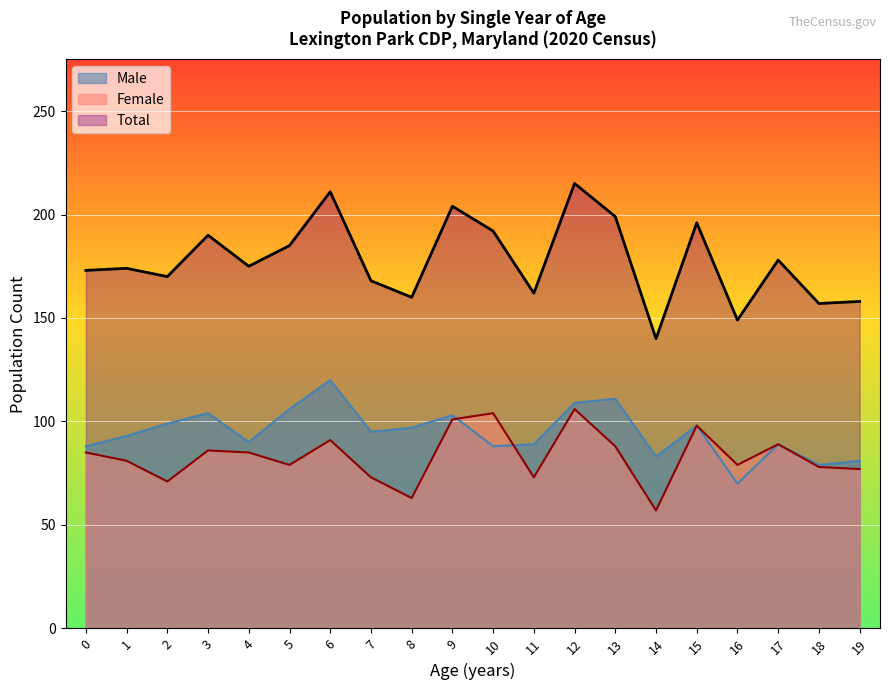

What is the difference between the second highest and minimum values in the Male series?

41